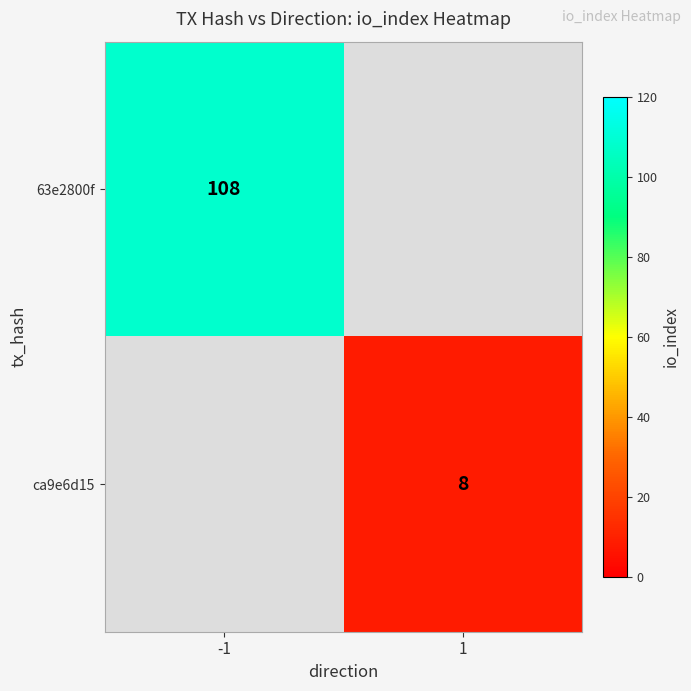

True or false: ca9e6d15 has a value of 12 at 1.

False